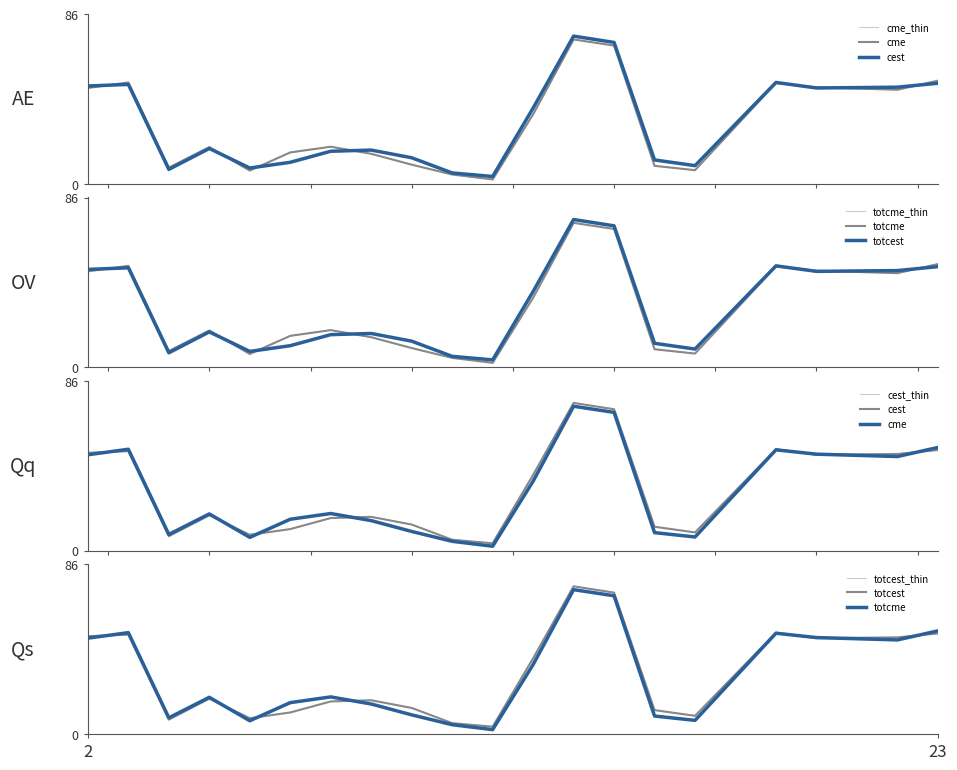

What is the value of the cest point at the 8th from the left?

17.1